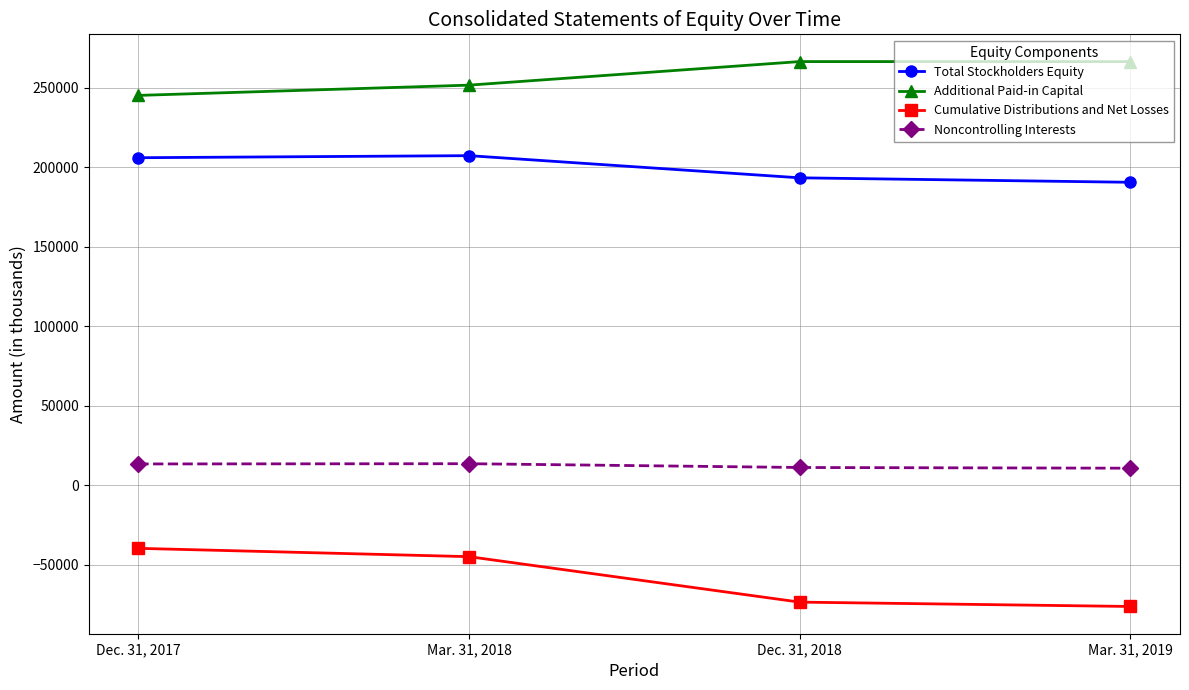

What is the sum of the Cumulative Distributions and Net Losses values at Dec. 31, 2017 and Dec. 31, 2018?

-113118